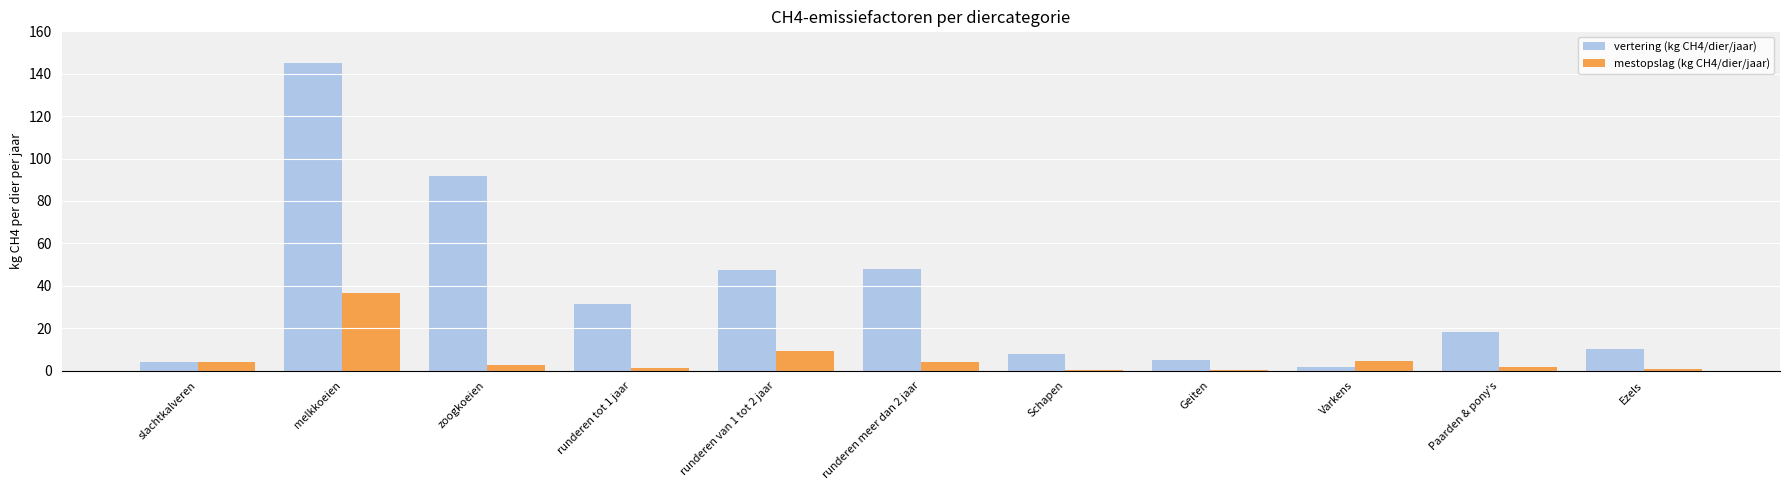

The vertering (kg CH4/dier/jaar) series shows 145.2 at melkkoeien. True or false?

True